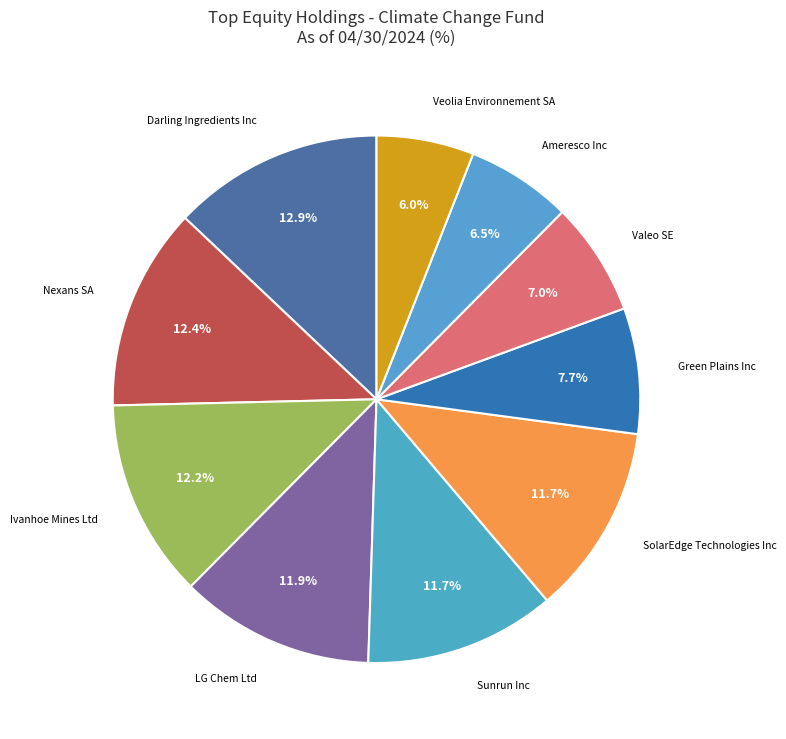

Is there any slice that represents more than half of the pie?

No